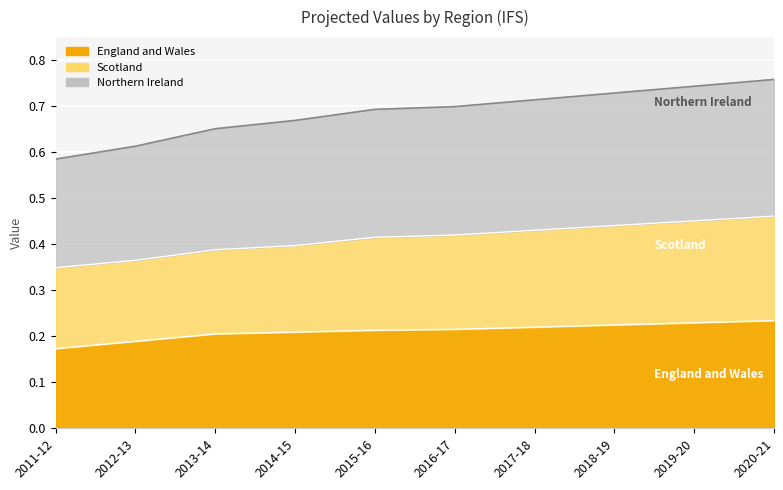

Is it true that Scotland equals 0.4 at 2018-19?

True